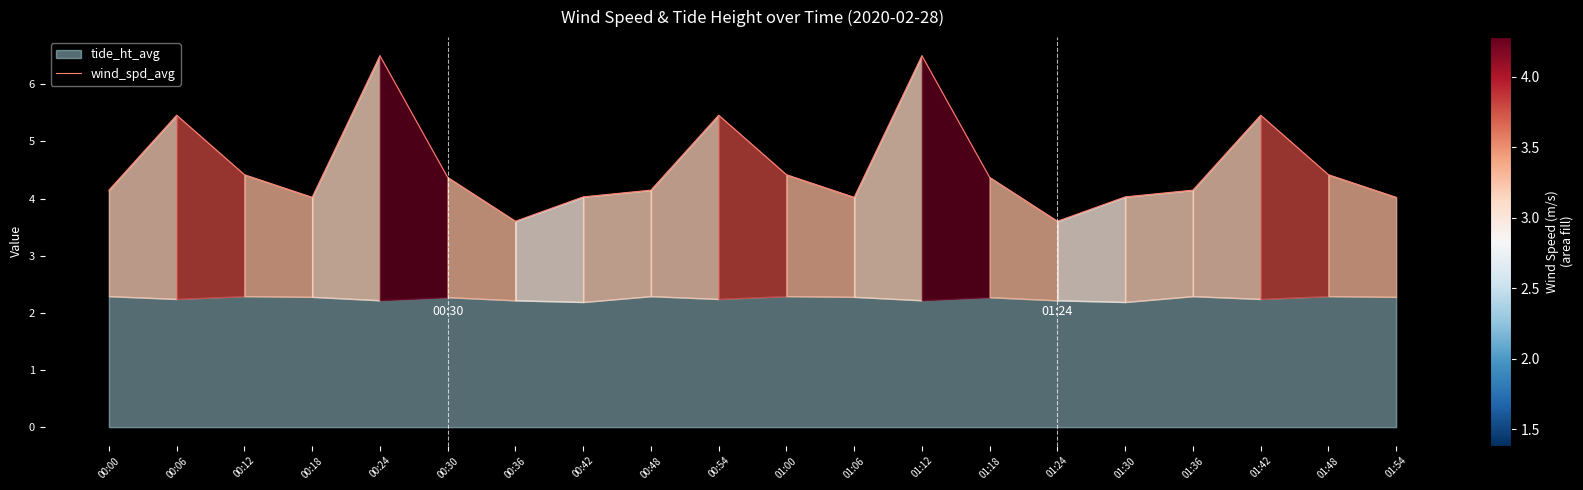

Rank the categories by value from lowest to highest.

00:36, 01:24, 00:18, 01:06, 01:54, 00:42, 01:30, 00:00, 00:48, 01:36, 00:30, 01:18, 00:12, 01:00, 01:48, 00:06, 00:54, 01:42, 00:24, 01:12